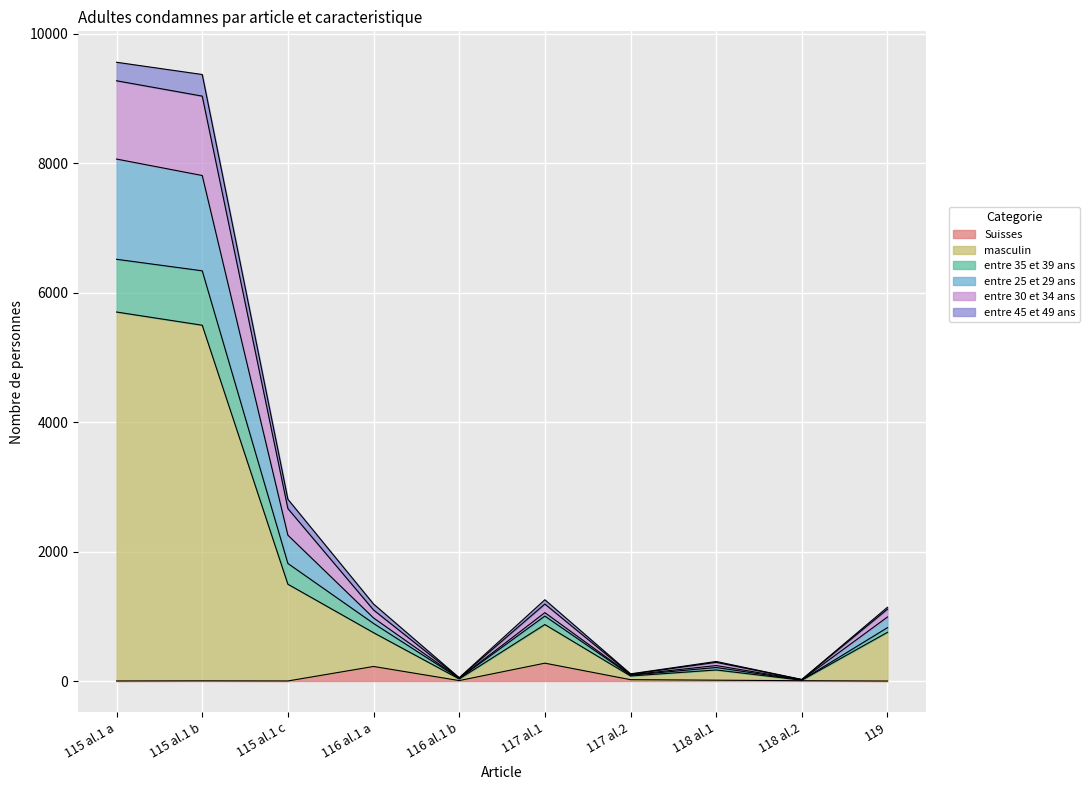

What is the highest value of the Suisses series?

276